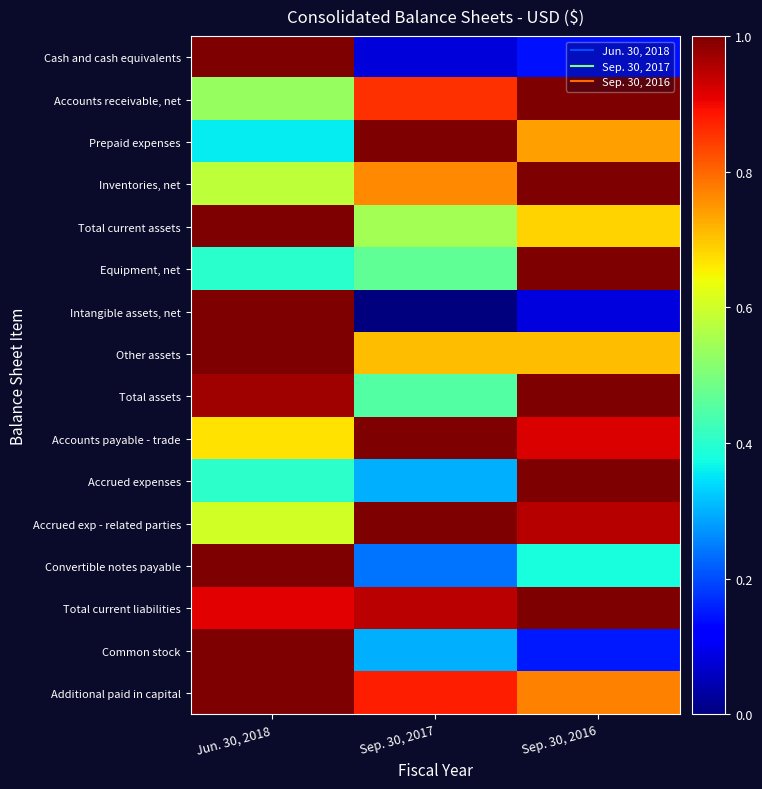

Which has a higher value, Sep. 30, 2017 or Jun. 30, 2018?

Jun. 30, 2018